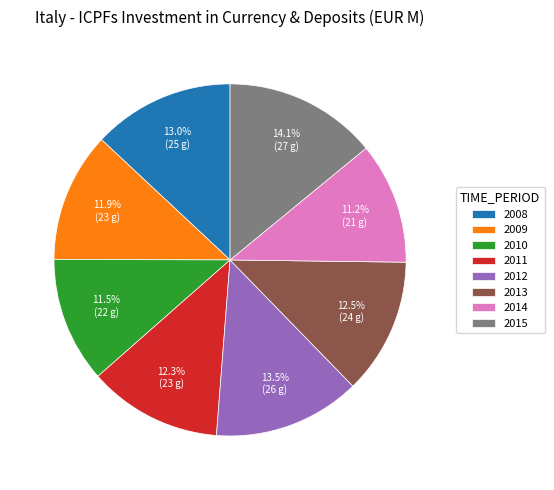

To the nearest percent, what portion does 2015 represent?

14%